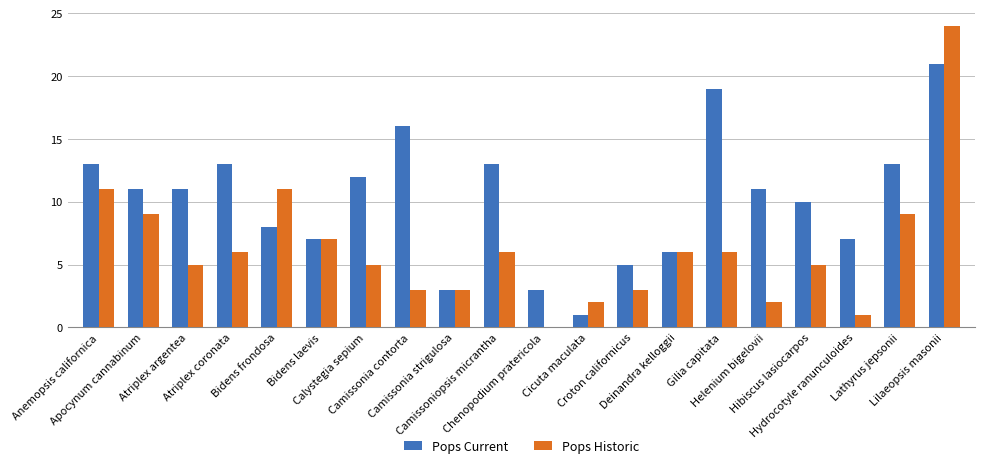

What is the sum of all Pops Current values?

203